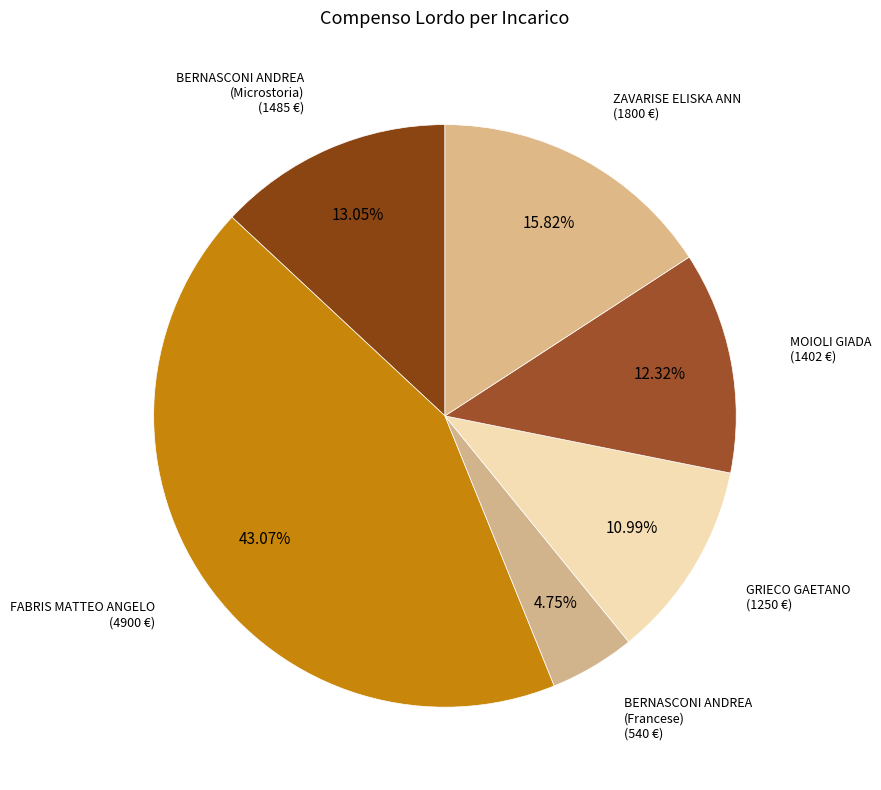

Which slice is the smallest?

BERNASCONI ANDREA (Francese)